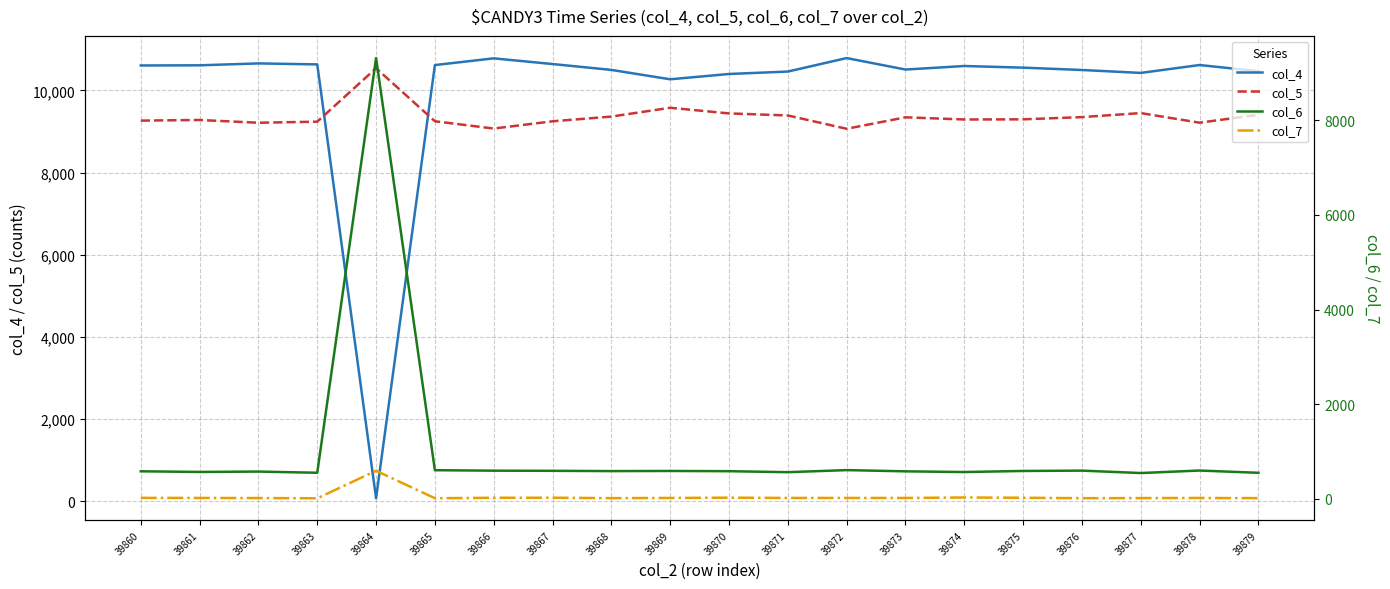

Which series has the largest range (max minus min)?

col_4